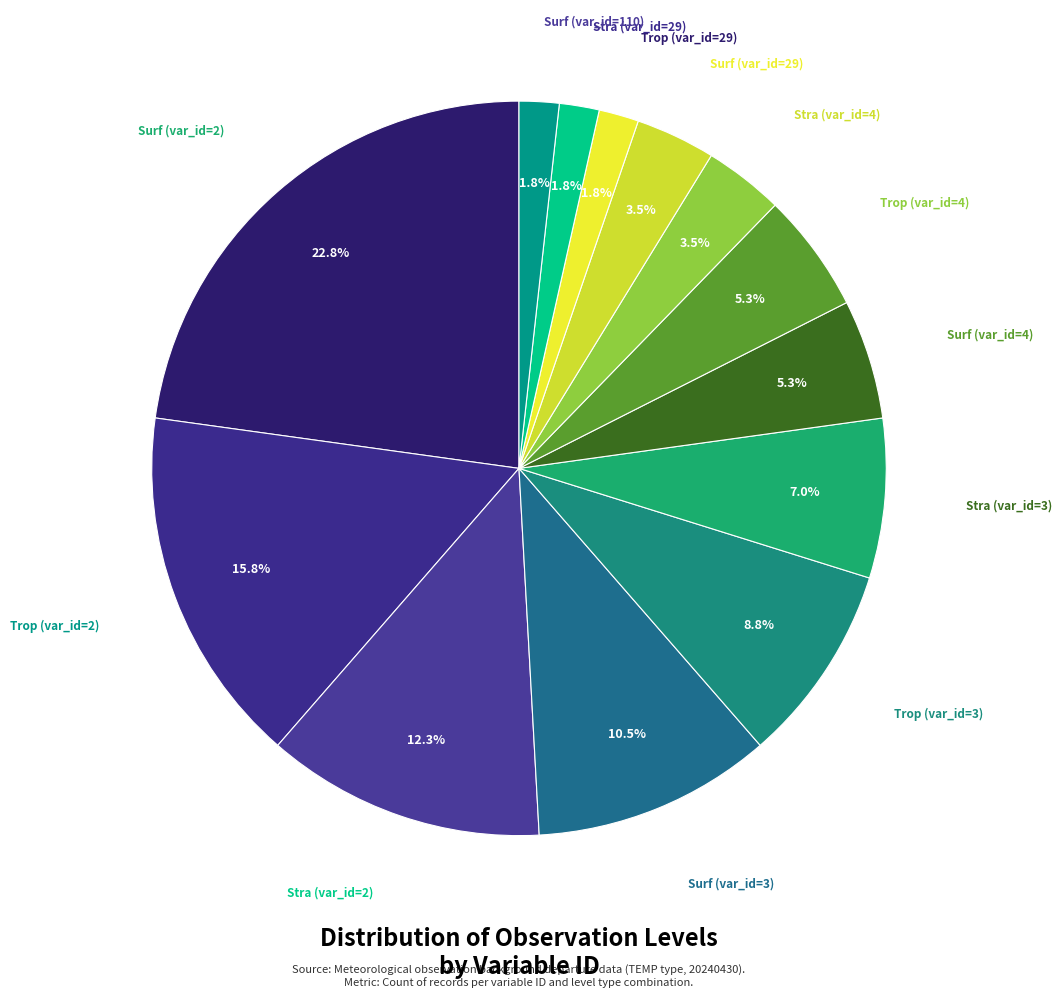

Does any single category account for the majority?

No